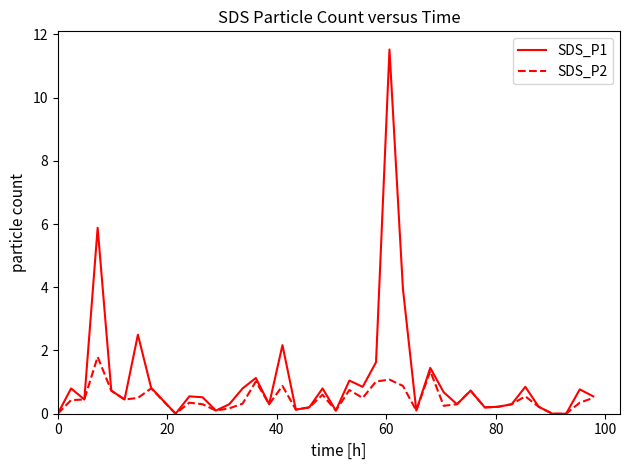

List the series in order of their peak value, lowest first.

SDS_P2, SDS_P1